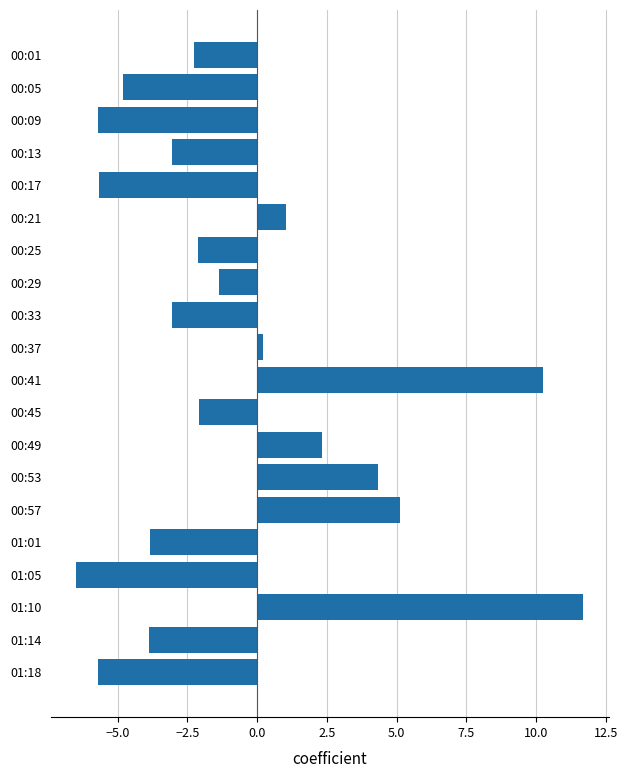

Which category has the lowest value across all series?

01:05